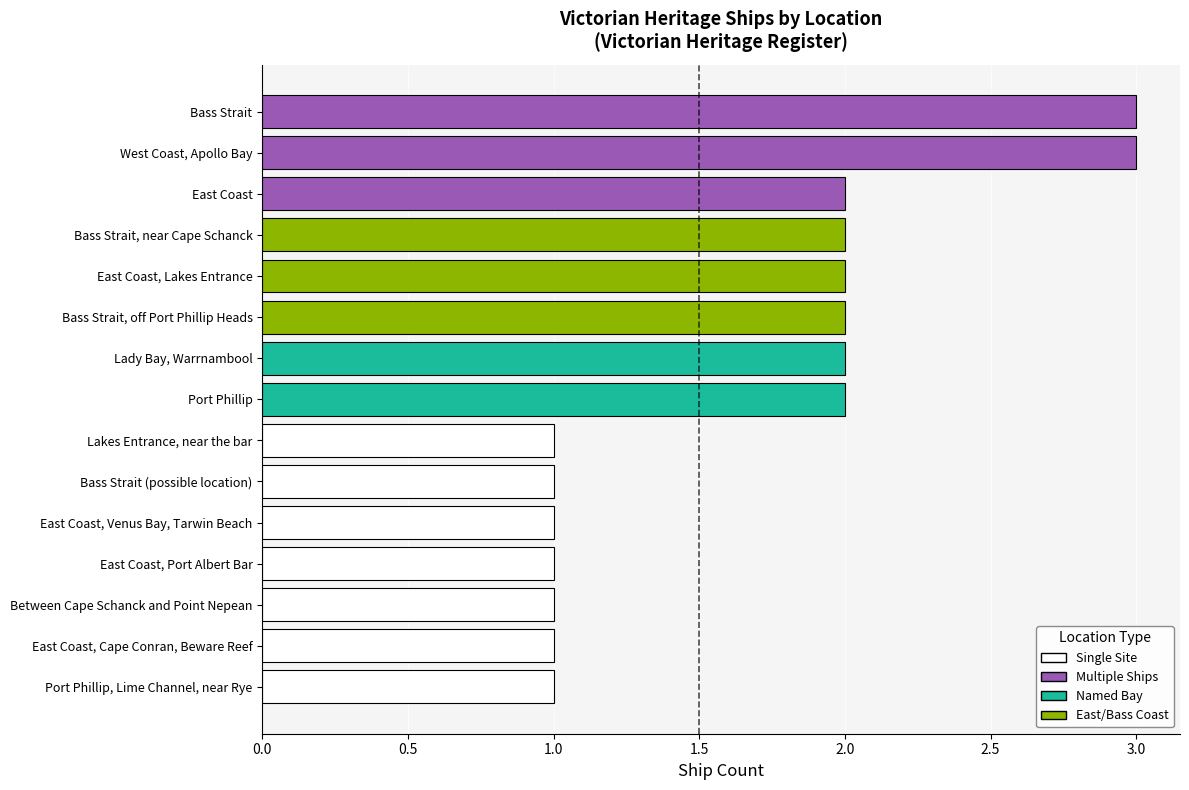

How many bars are there in total?

15